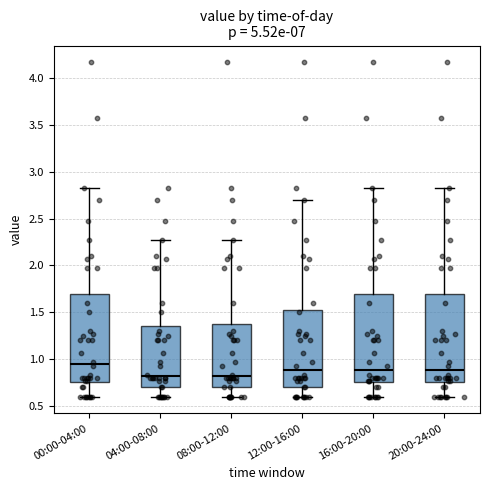

Reading left to right, read every box against the y-axis: the position of its median line, the range the box covers, and the ends of its whiskers. The values are not printed on the chart, so give them approximately, as read against the axis.

00:00-04:00: median 0.95, box 0.75 to 1.70, whiskers 0.60 to 2.85
04:00-08:00: median 0.80, box 0.70 to 1.35, whiskers 0.60 to 2.25
08:00-12:00: median 0.80, box 0.70 to 1.40, whiskers 0.60 to 2.25
12:00-16:00: median 0.90, box 0.70 to 1.55, whiskers 0.60 to 2.70
16:00-20:00: median 0.90, box 0.75 to 1.70, whiskers 0.60 to 2.85
20:00-24:00: median 0.90, box 0.75 to 1.70, whiskers 0.60 to 2.85